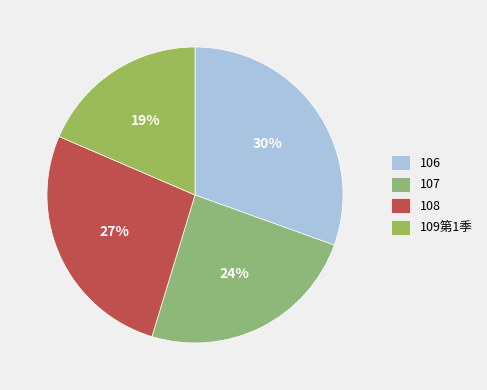

How many segments does this pie chart have?

4